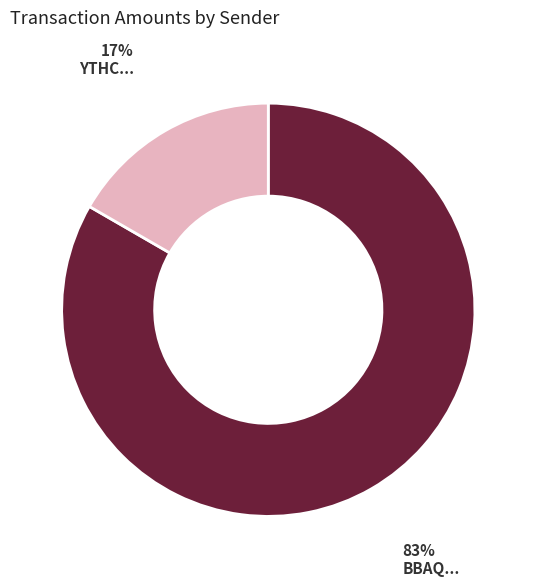

Is there any slice that represents more than half of the pie?

Yes